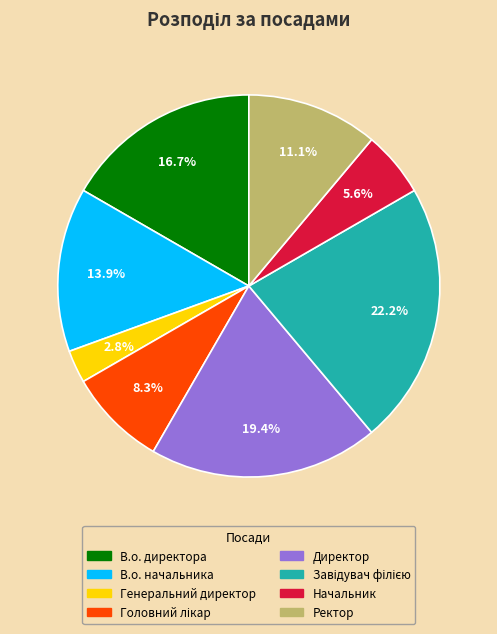

What is the smallest slice in the pie chart?

Генеральний директор